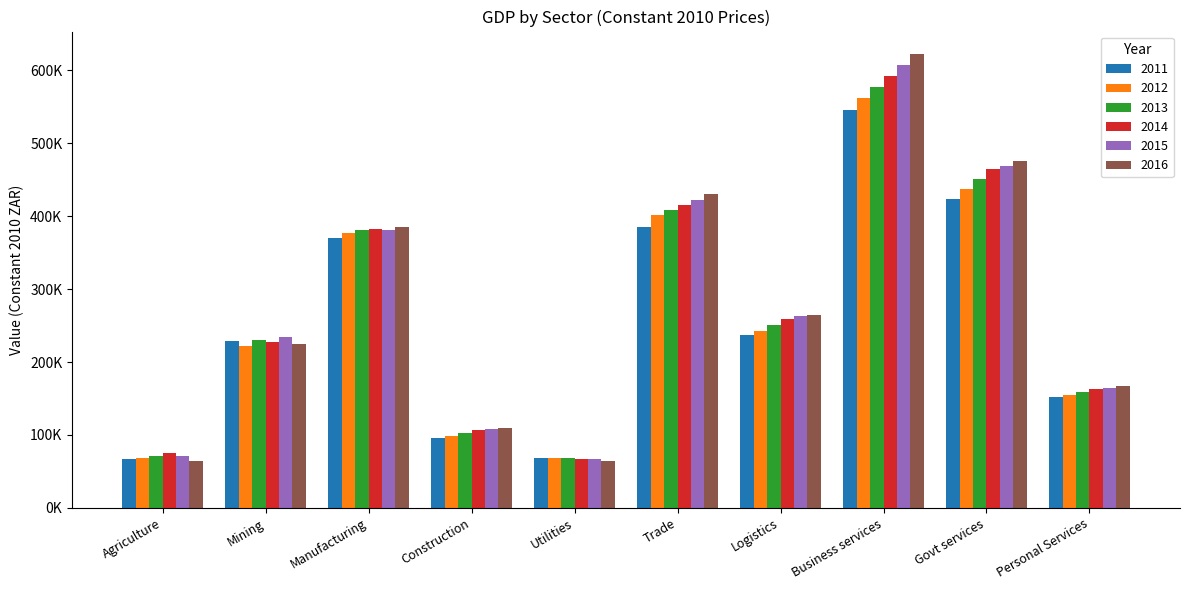

Is the value of 2012 at Logistics greater than the value of 2015 at Mining?

Yes